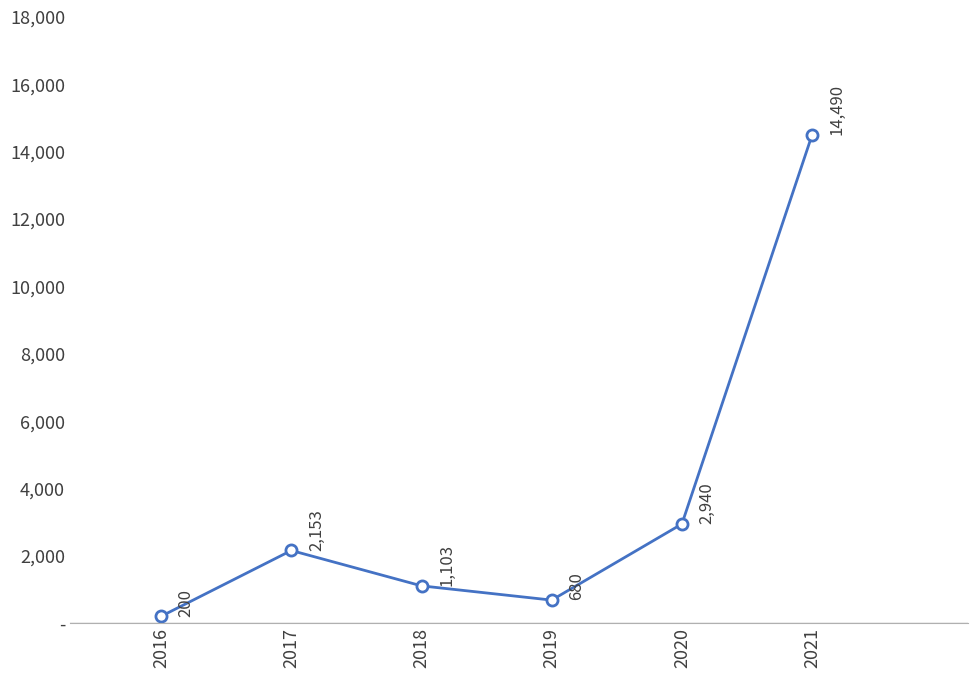

What value does the data have at 2016, to the nearest 50?

200